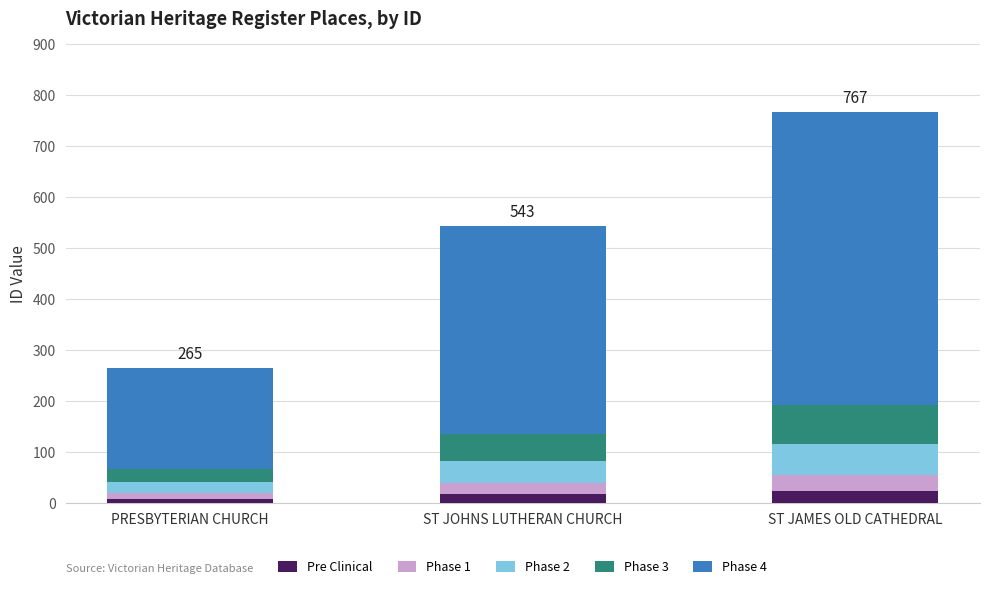

What is the total value across all series at PRESBYTERIAN CHURCH?

265.0